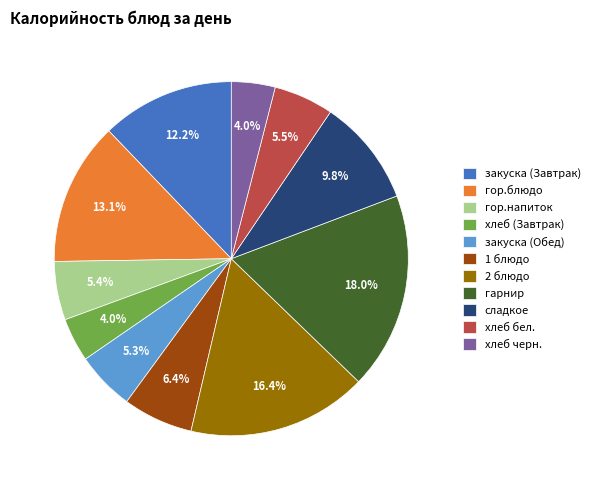

Does any single category account for the majority?

No